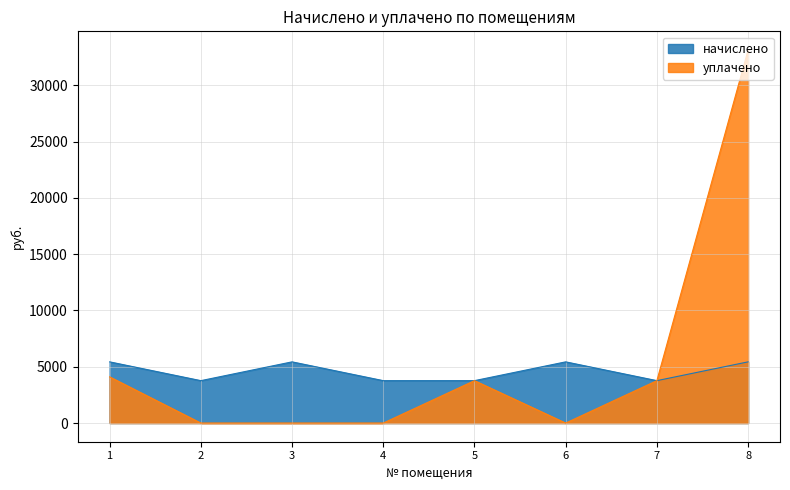

Where is уплачено nearest to the value 16567?

1